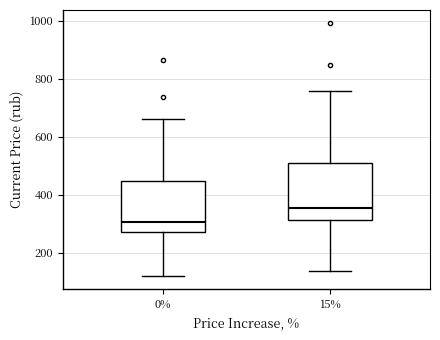

Reading left to right, transcribe this box plot: for each box, give where its median line is, the range the box spans, and where its two whiskers end, as read against the y-axis. The values are not printed on the chart, so give them approximately, as read against the axis.

0%: median 300, box 280 to 440, whiskers 120 to 660
15%: median 360, box 320 to 500, whiskers 140 to 760